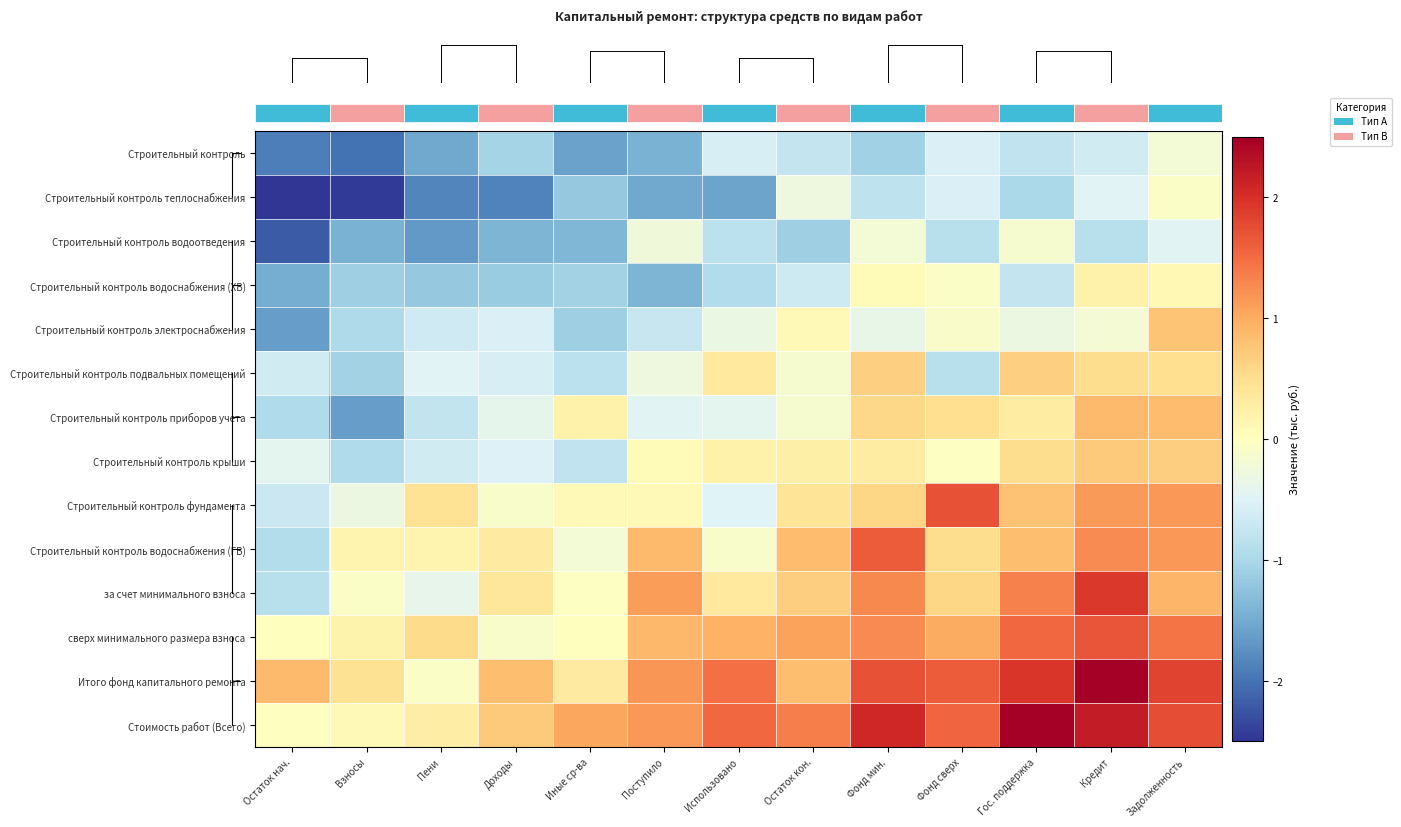

Which label corresponds to the smallest value in the chart?

Остаток нач.